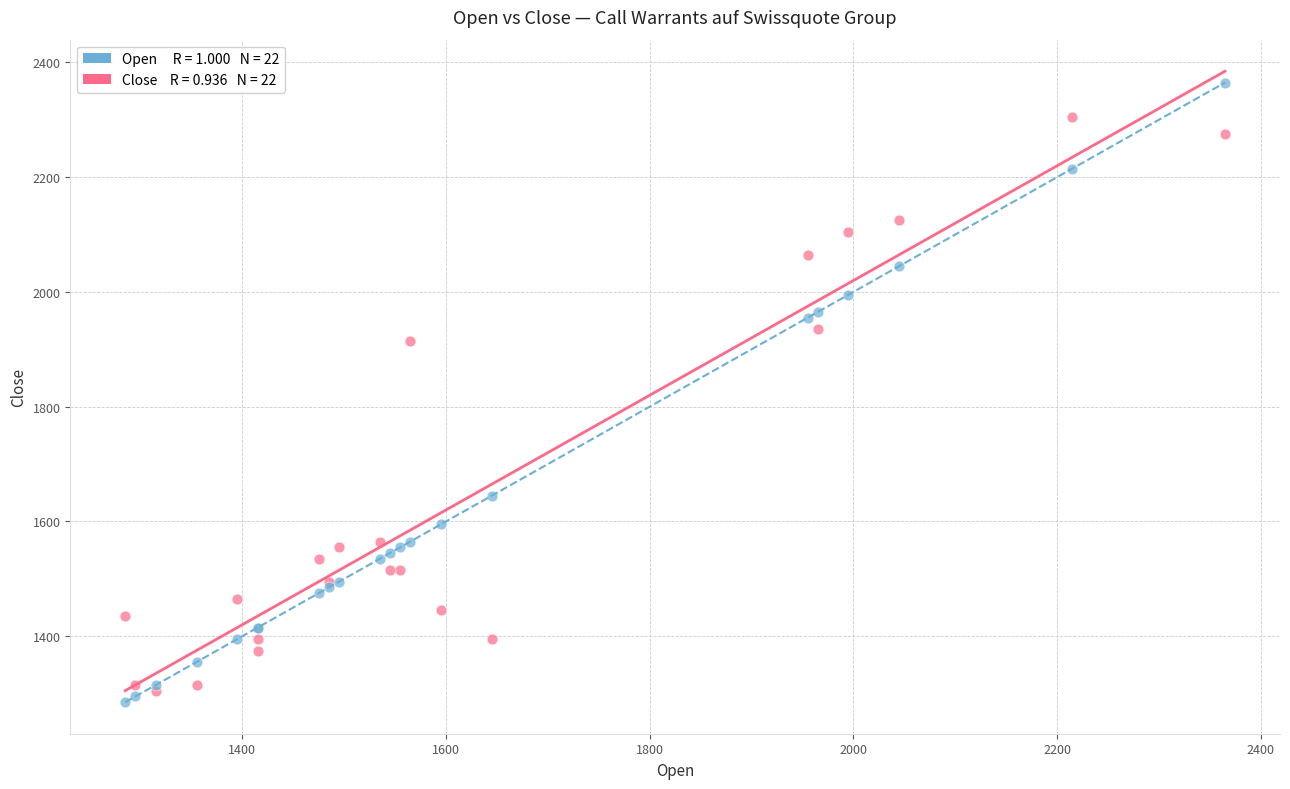

Across all series, what Y value is closest to 1825?

1915